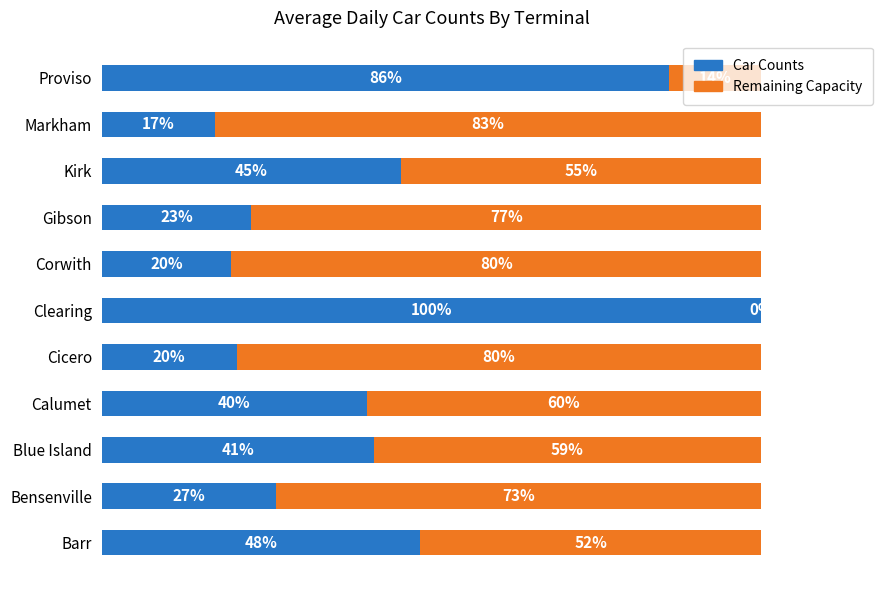

Where is Car Counts nearest to the value 58?

Barr